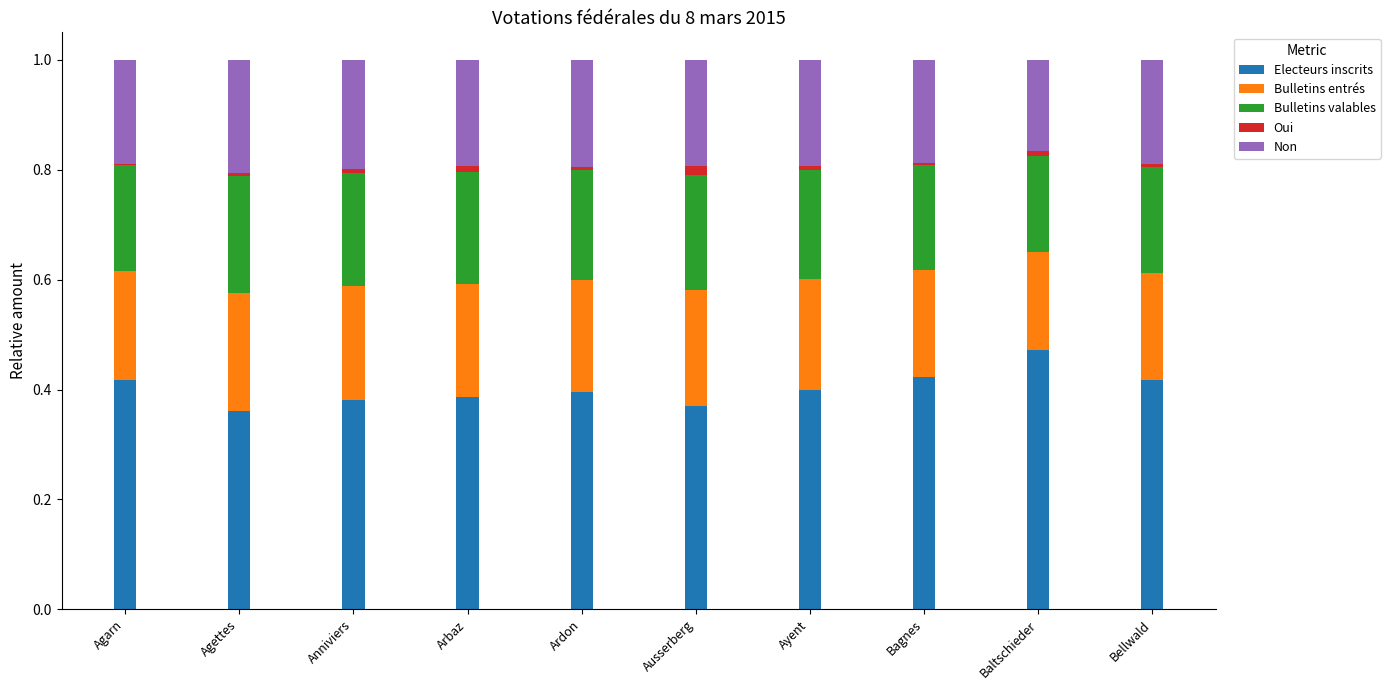

The Electeurs inscrits series shows 0.1 at Ayent. True or false?

False